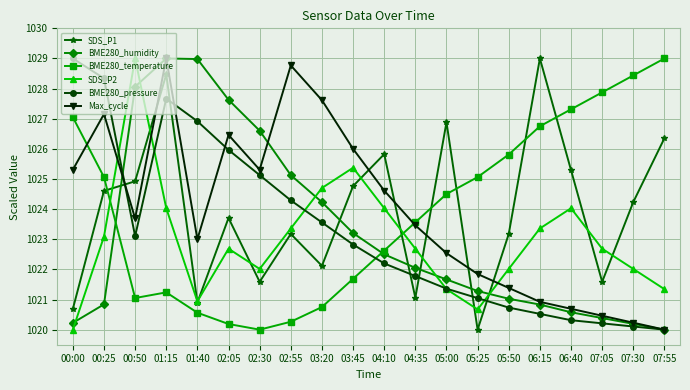

What is the smallest value displayed?

1020.0